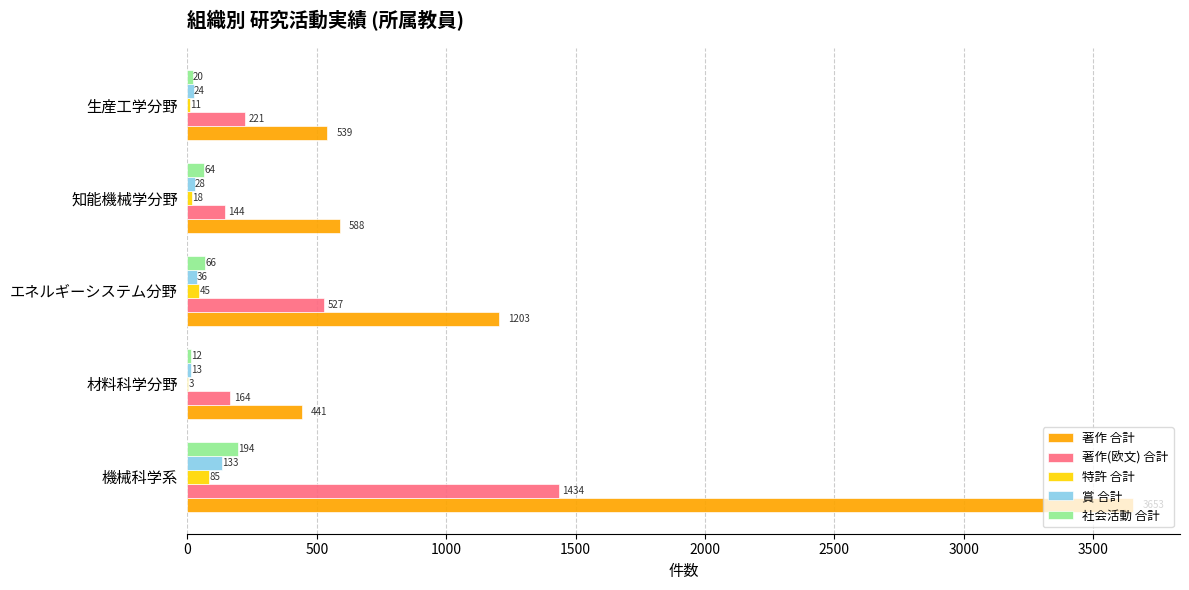

Between エネルギーシステム分野 and 知能機械学分野, which series saw the biggest shift?

著作 合計